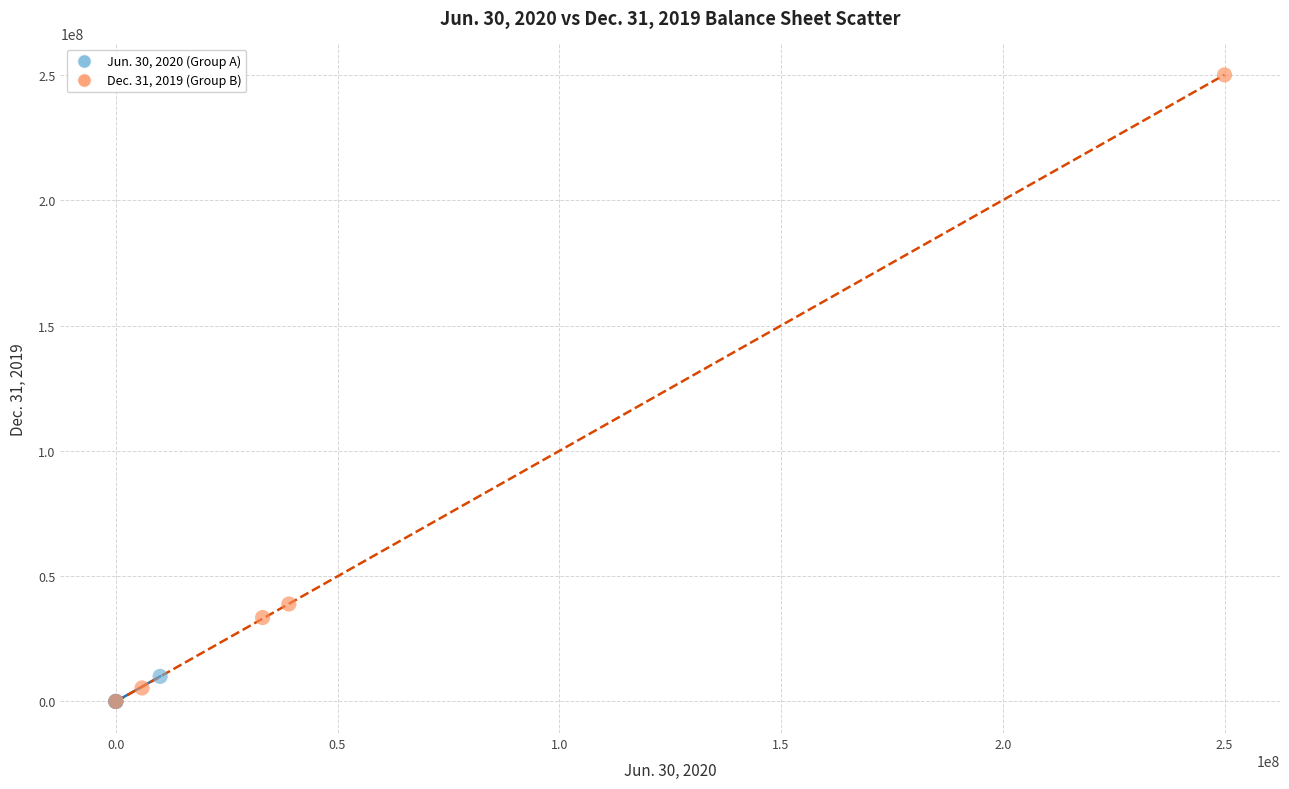

Which series has the widest spread of Y values?

Dec. 31, 2019 (Group B)